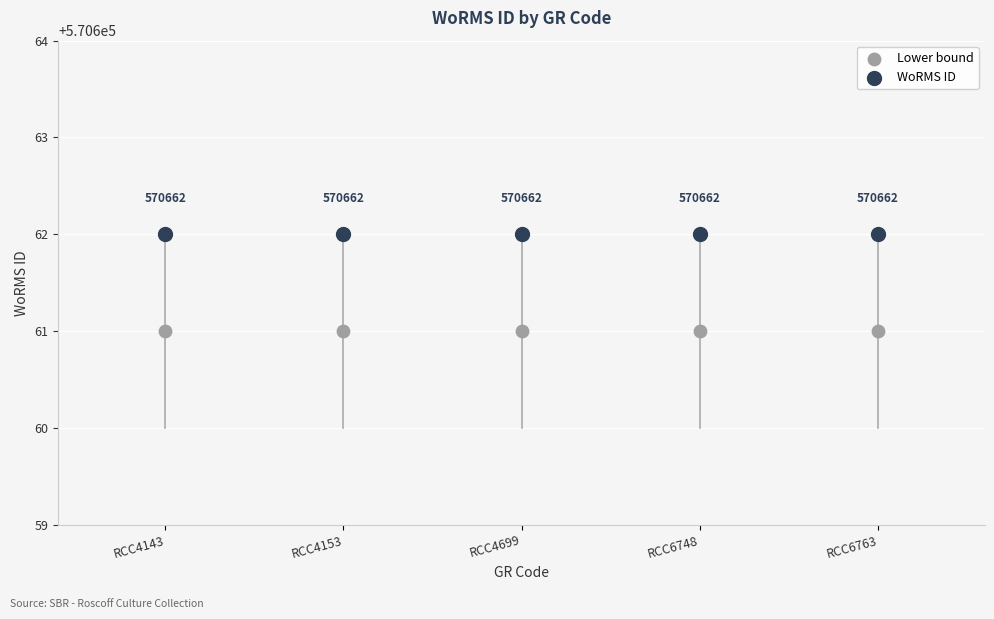

Which series contains the highest Y value?

WoRMS ID